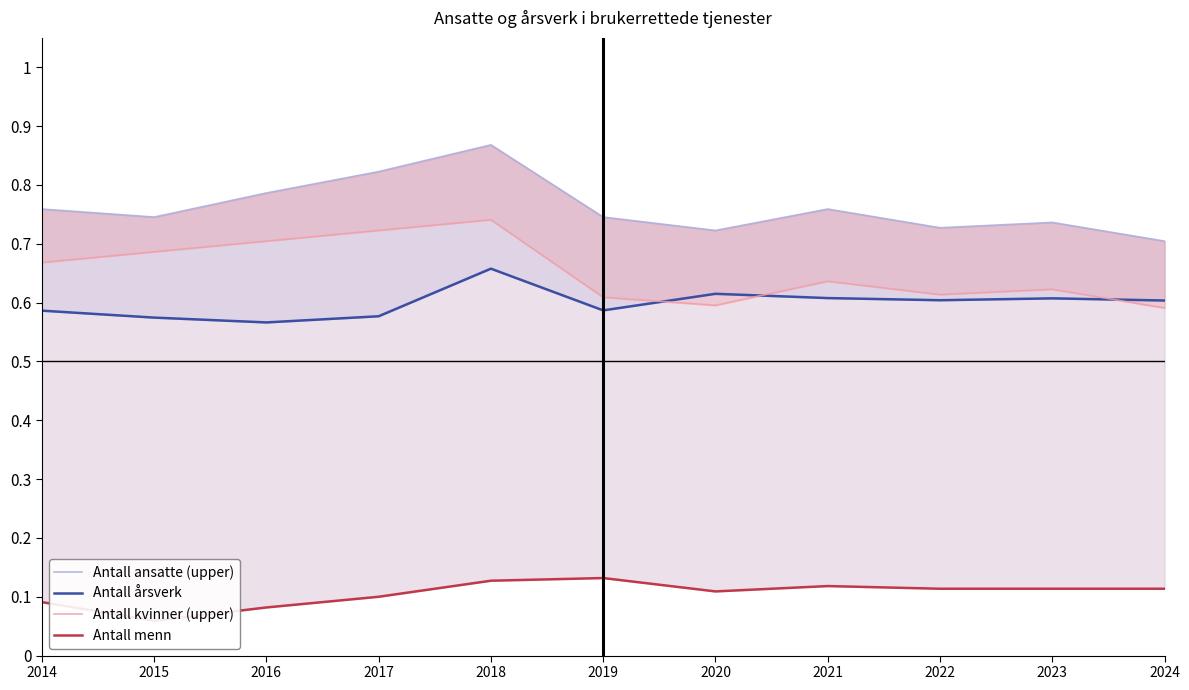

What is the minimum value for Antall menn?

0.1